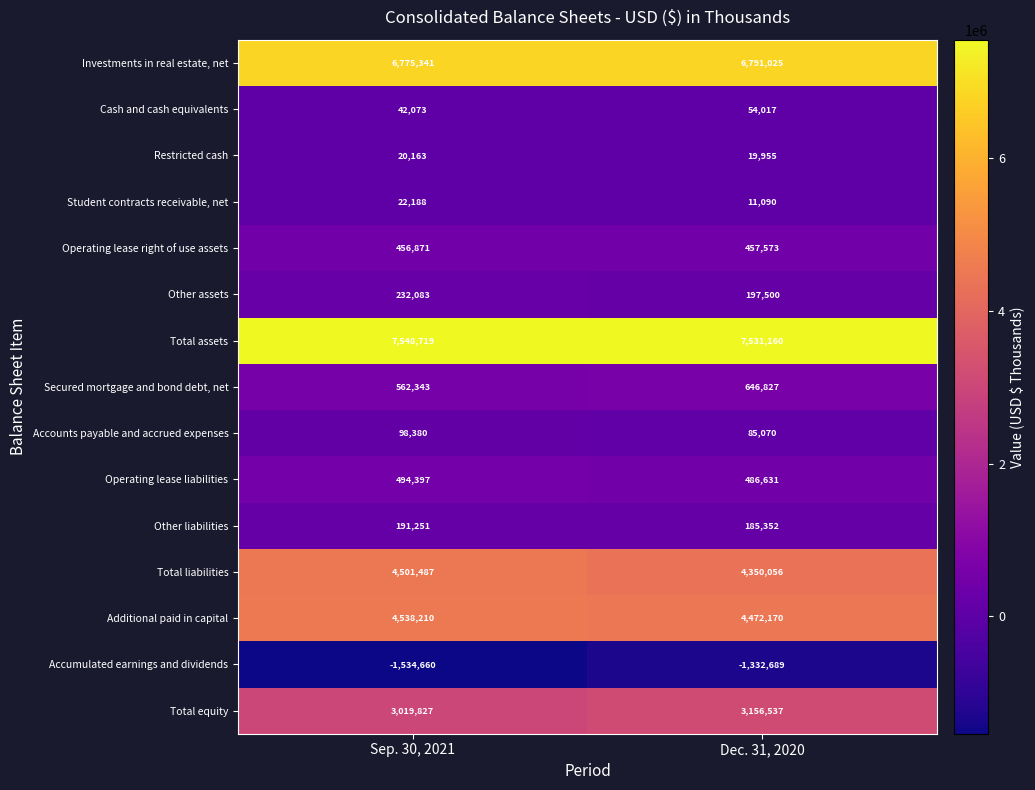

What is the difference between the maximum and minimum values in the Accounts payable and accrued expenses series?

13310